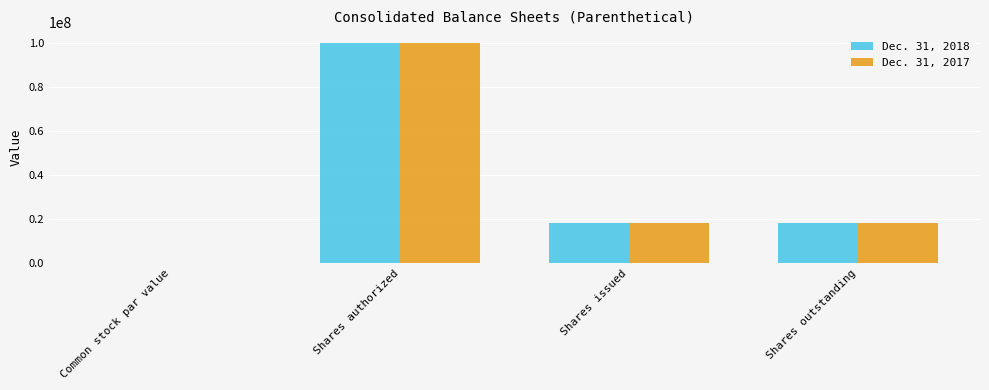

Is it true that Dec. 31, 2017 equals 100000000.0 at Shares authorized?

True